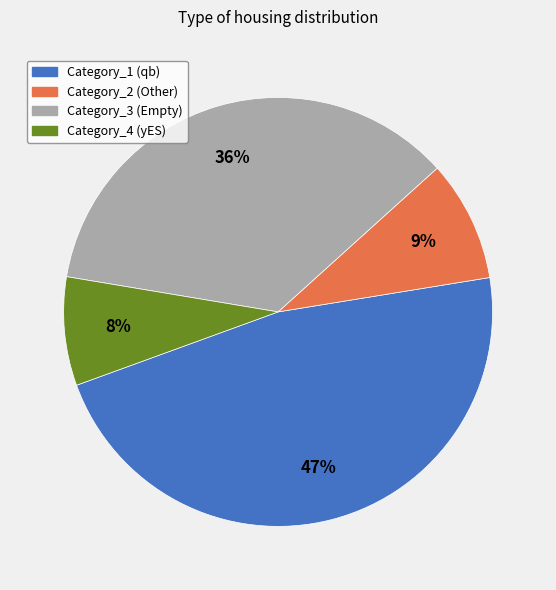

To the nearest percent, what is the average slice percentage?

25%